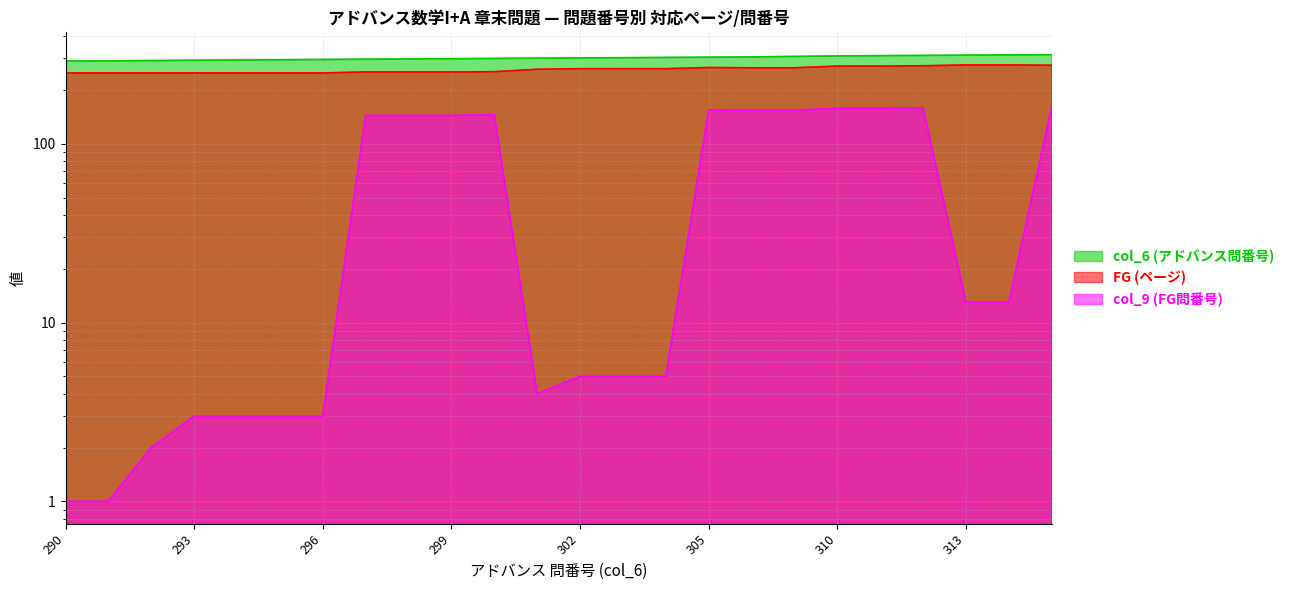

Is it true that col_9 (FG問番号) equals 272 at 315?

False